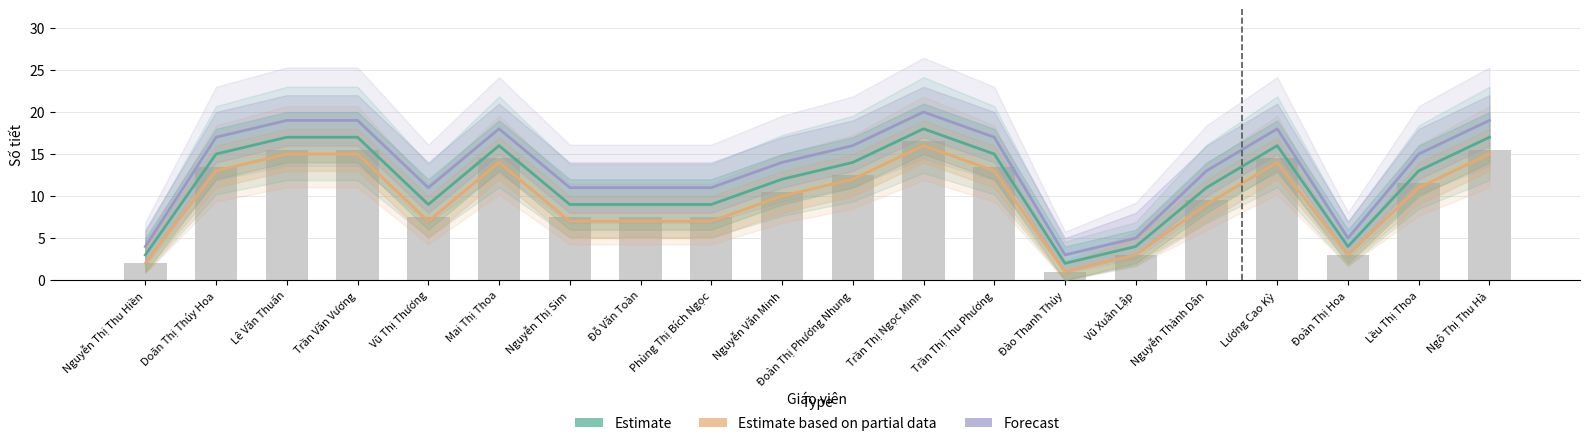

What is the minimum value shown in the chart?

1